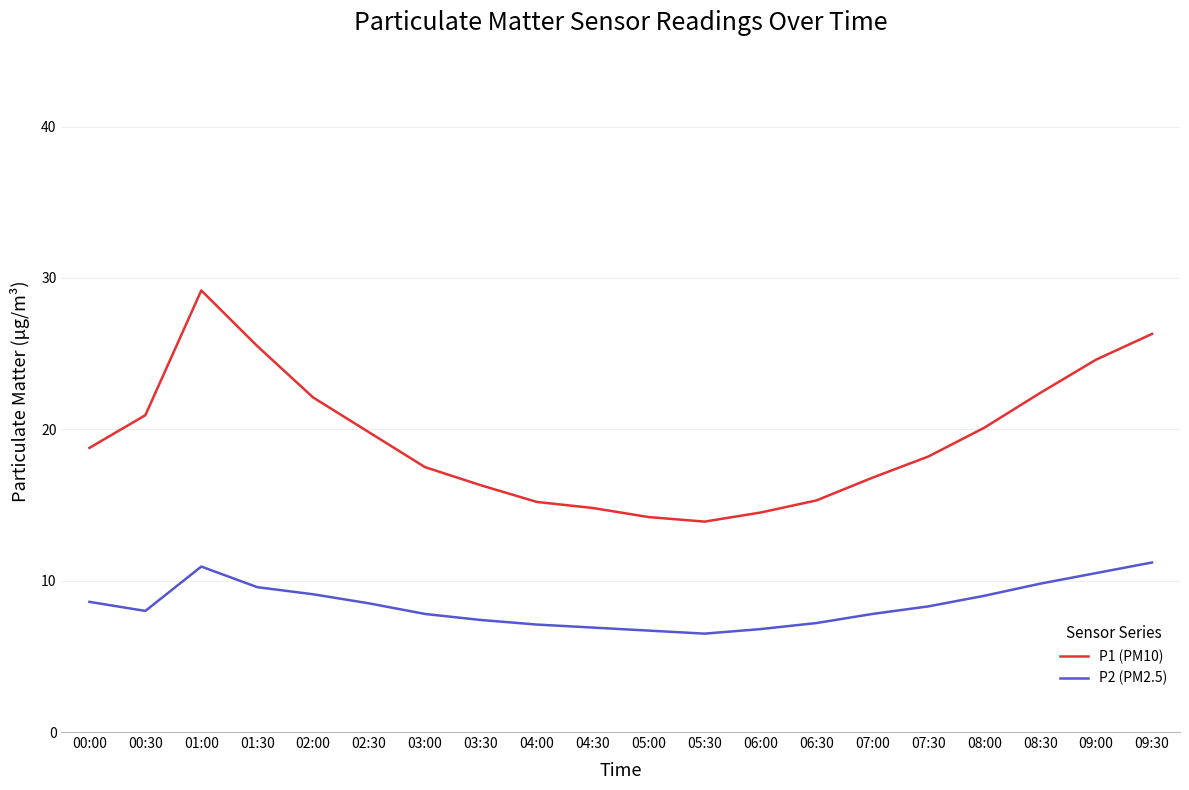

What position from the right is 06:30?

7